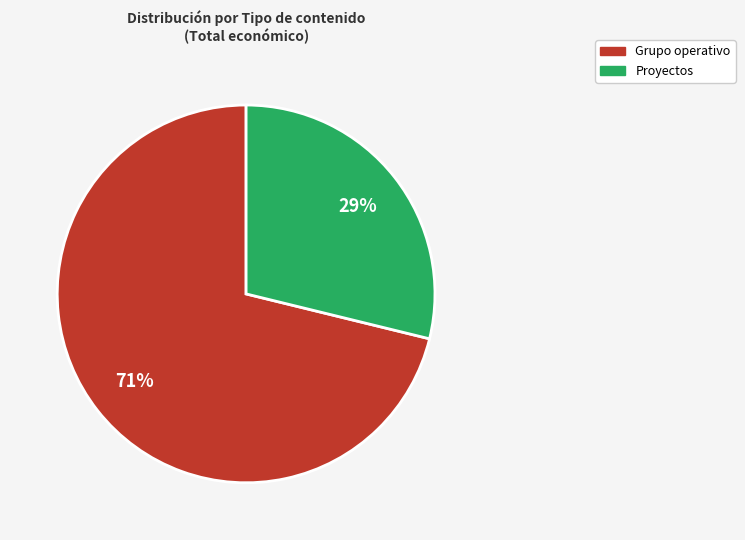

Rank the categories by value from highest to lowest.

Grupo operativo, Proyectos